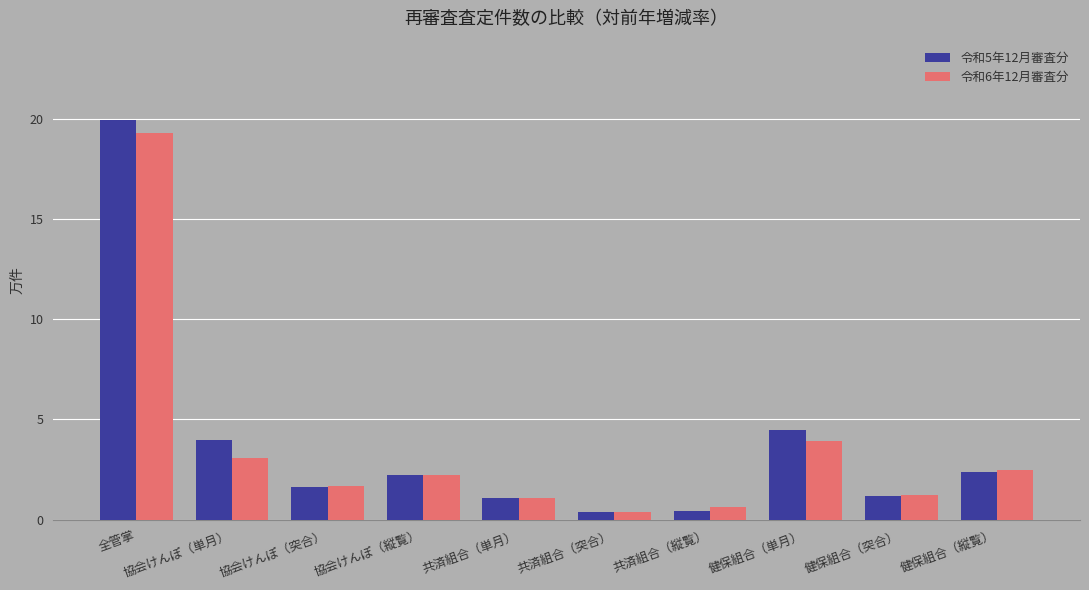

What is the label of the 4th bar from the left?

協会けんぽ（縦覧）